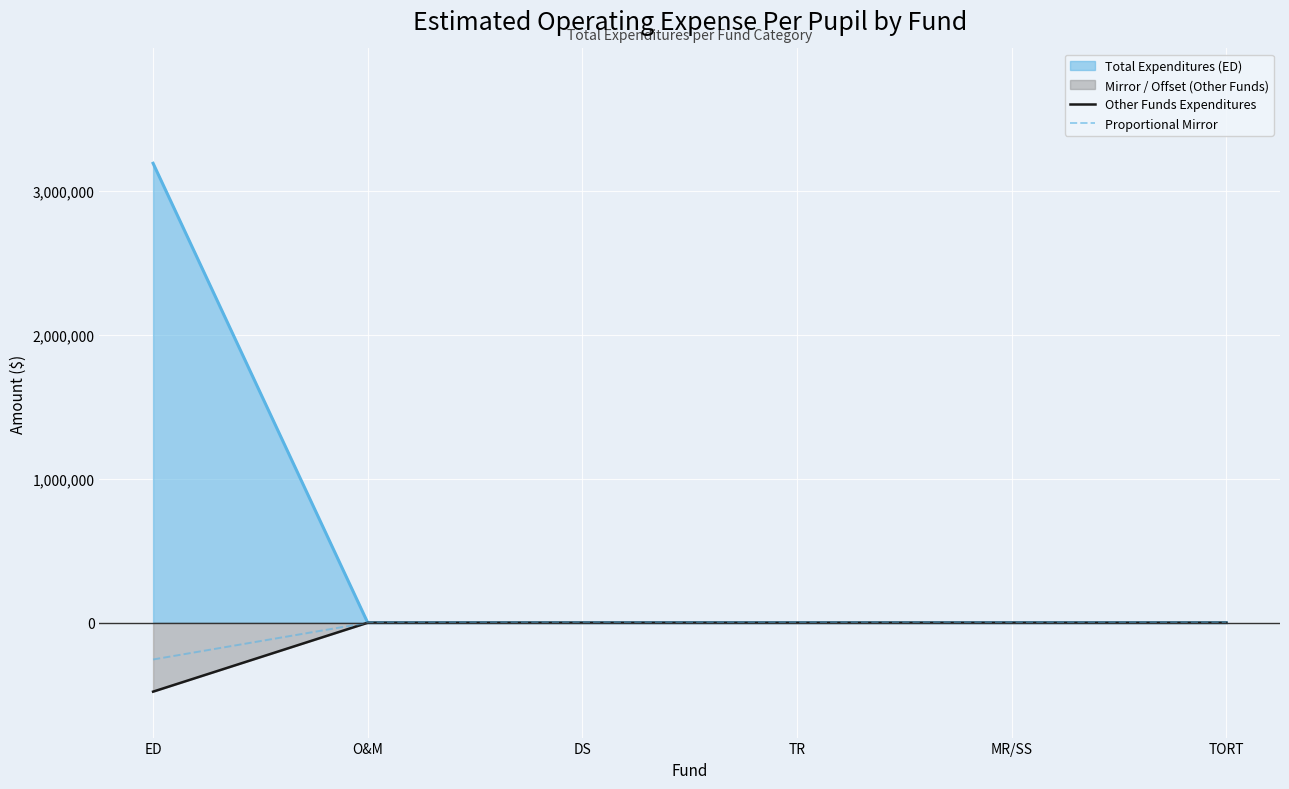

At which label is Proportional Mirror closest to -127724?

O&M